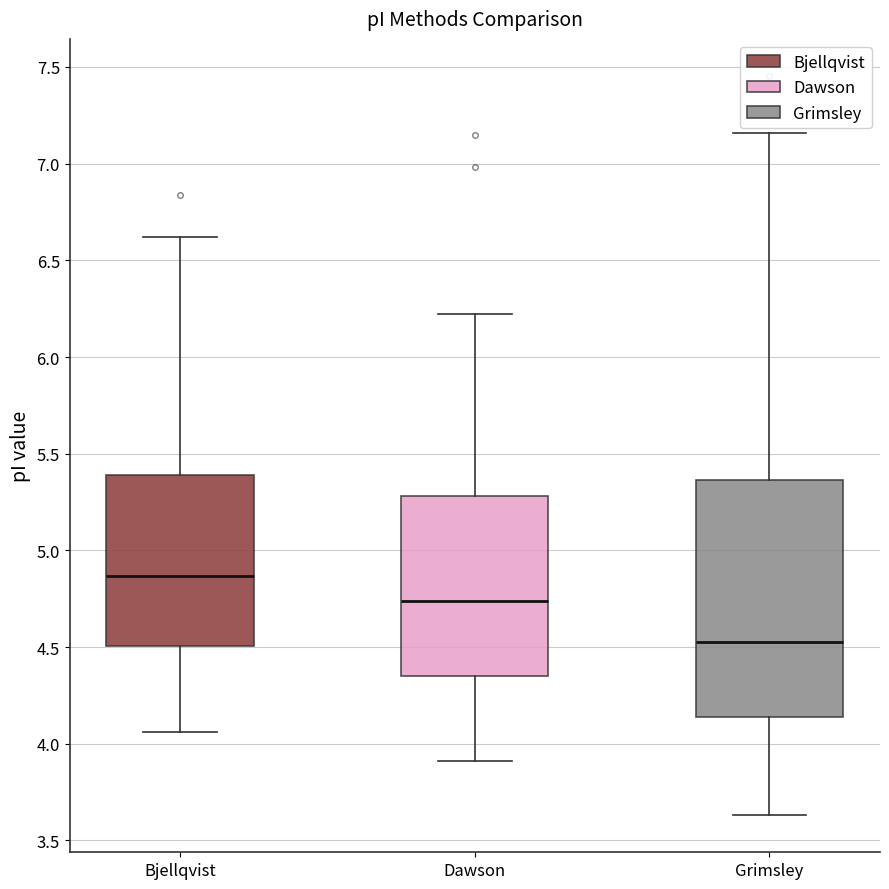

Reading left to right, transcribe this box plot: for each box, give where its median line is, the range the box spans, and where its two whiskers end, as read against the y-axis. The values are not printed on the chart, so give them approximately, as read against the axis.

Bjellqvist: median 4.85, box 4.50 to 5.40, whiskers 4.05 to 6.60
Dawson: median 4.75, box 4.35 to 5.30, whiskers 3.90 to 6.20
Grimsley: median 4.55, box 4.15 to 5.35, whiskers 3.65 to 7.15